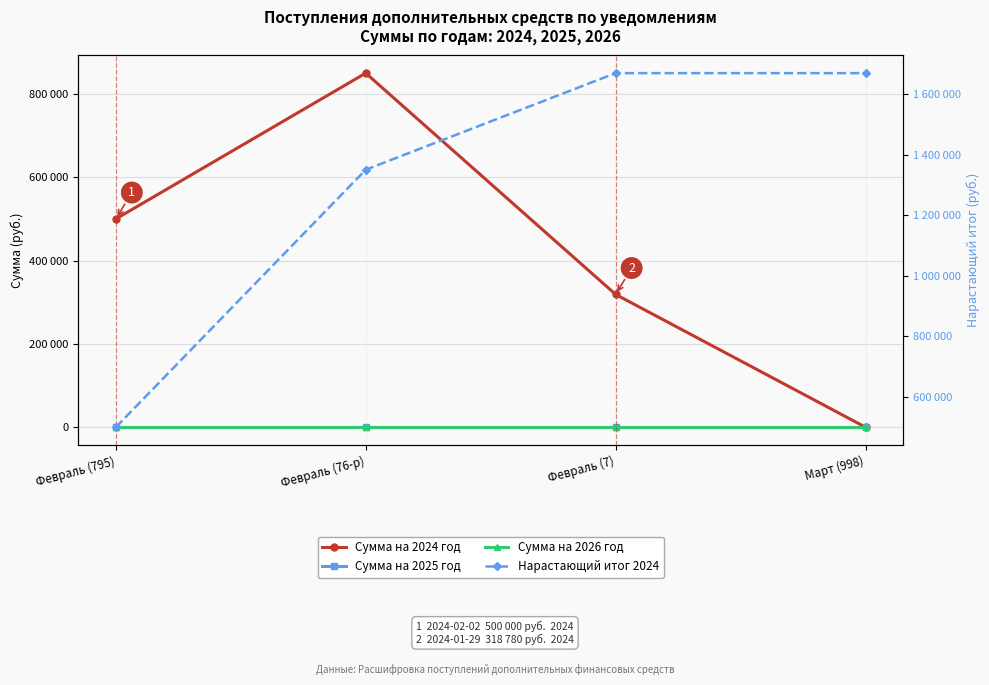

True or false: Сумма на 2024 год and Нарастающий итог 2024 intersect in this chart.

False